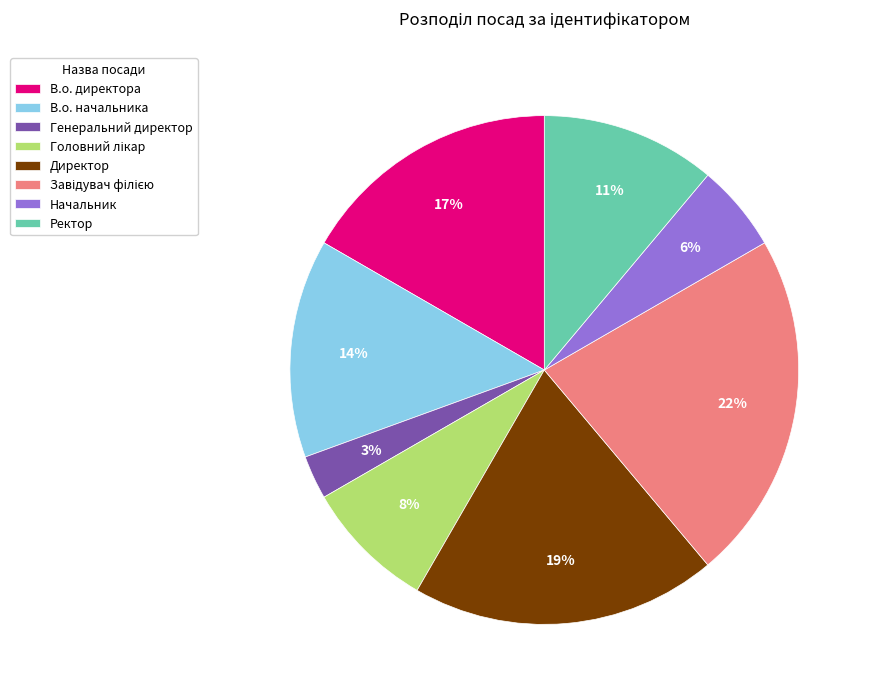

Is the sum of Директор and В.о. директора greater than half?

No